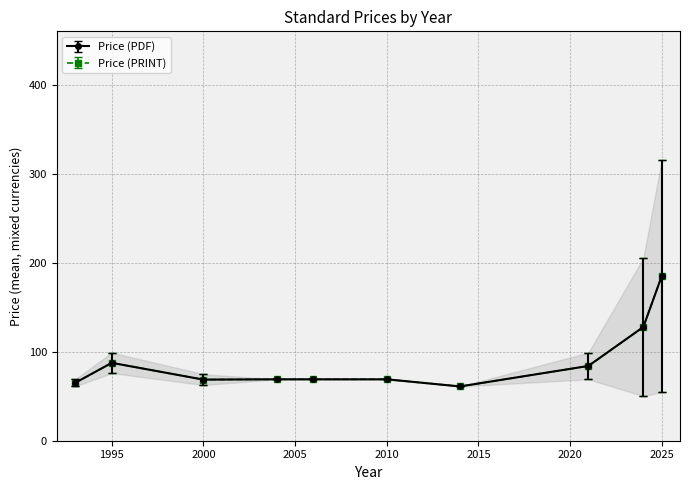

How many distinct data groups are displayed?

2